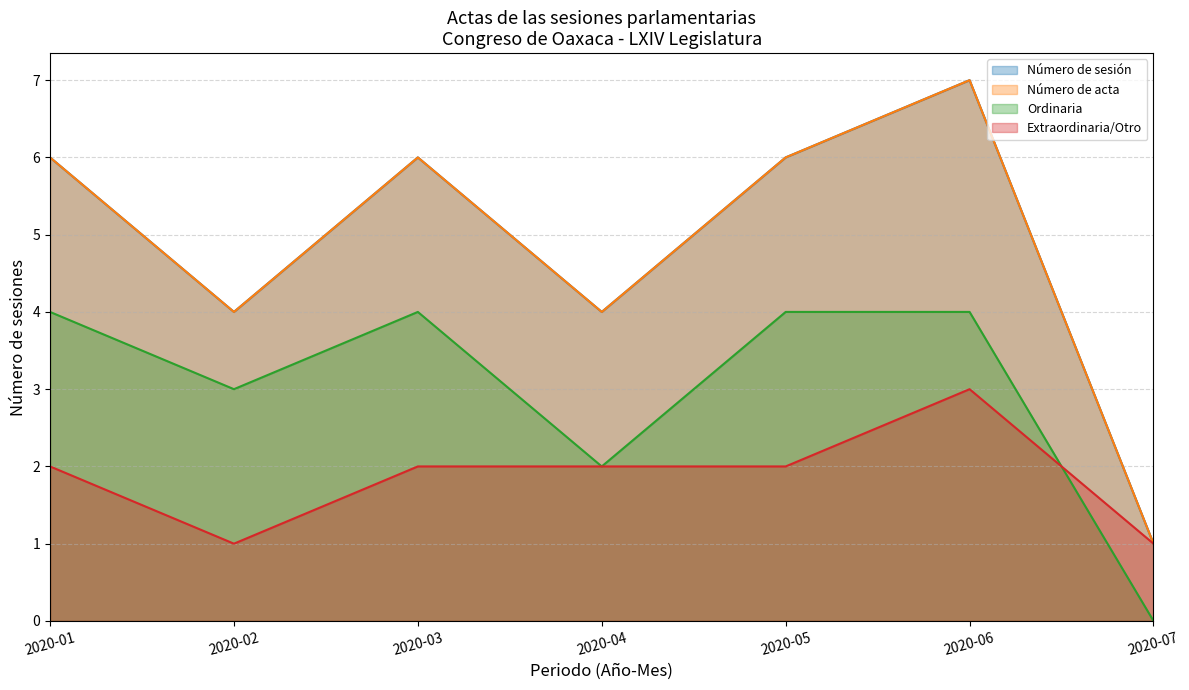

True or false: Número de sesión has a value of 6 at 2020-01.

True